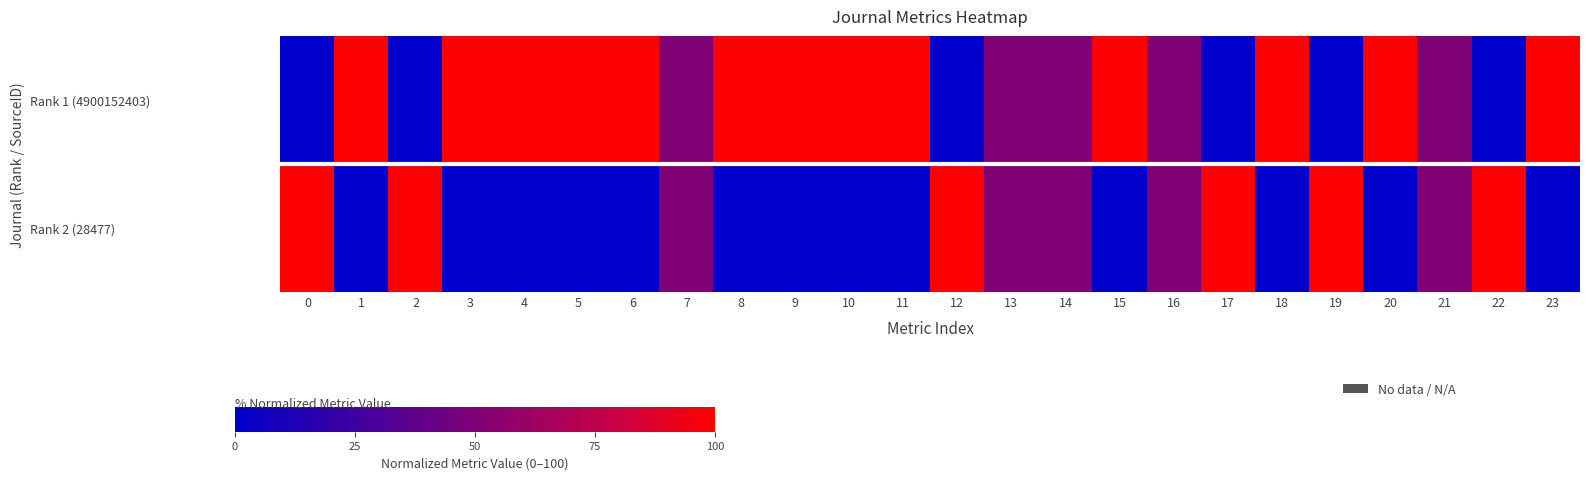

Which has a higher value, 4 or 23?

4